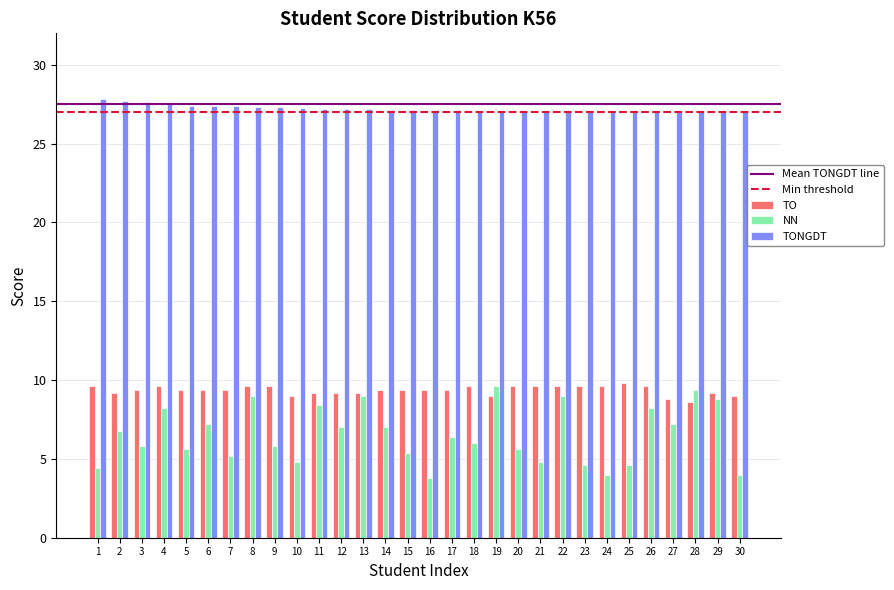

Is the value of TO at 12 greater than the value of TONGDT at 18?

No